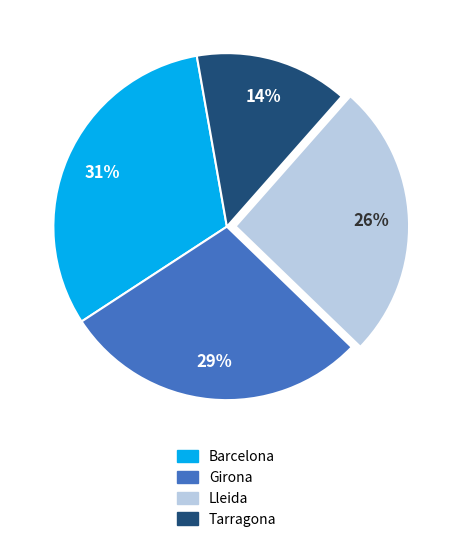

True or false: Girona accounts for 29% of the total.

True